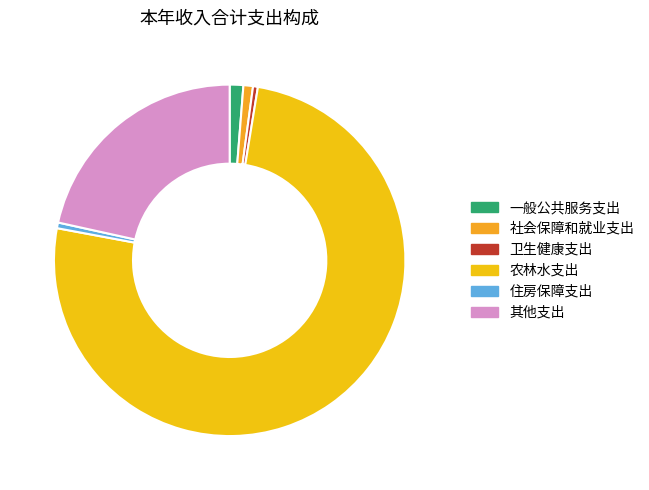

Which category has the biggest portion of the pie?

农林水支出